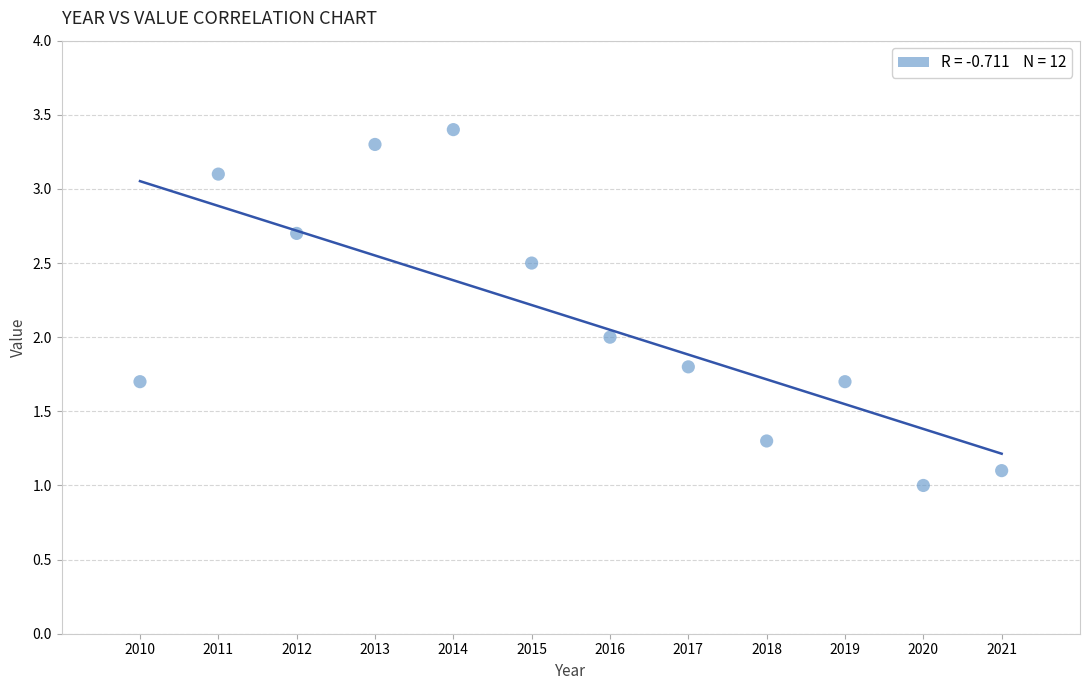

What is the average X value?

2015.5